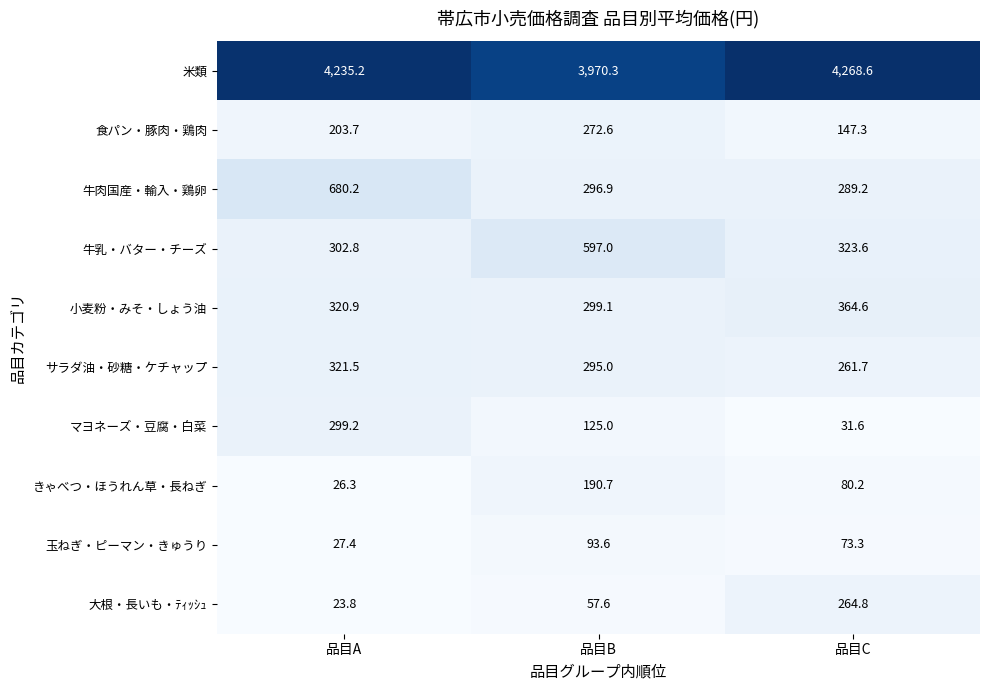

Count the number of categories in the chart.

3